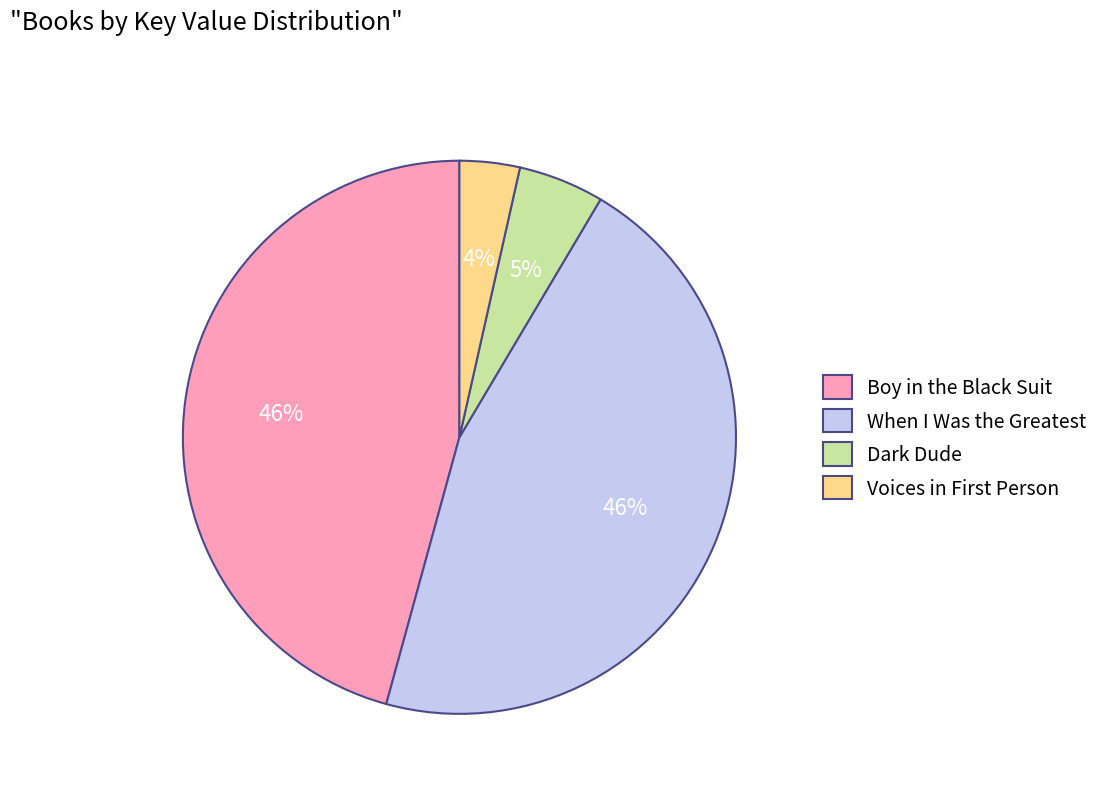

Count the number of slices in the pie.

4